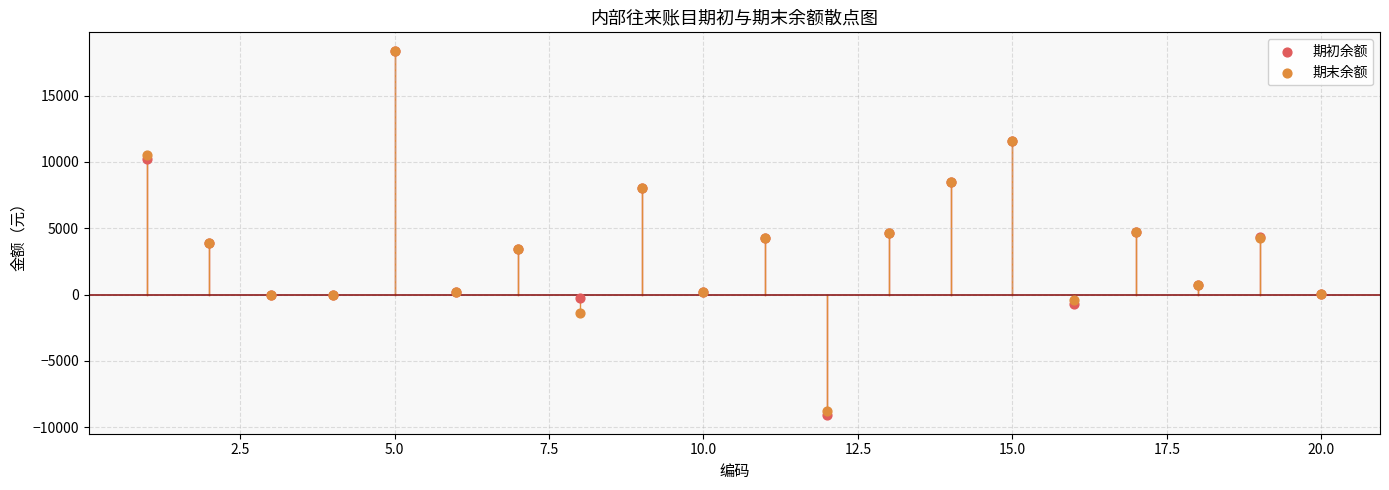

What are all the series names shown in the legend?

期初余额, 期末余额